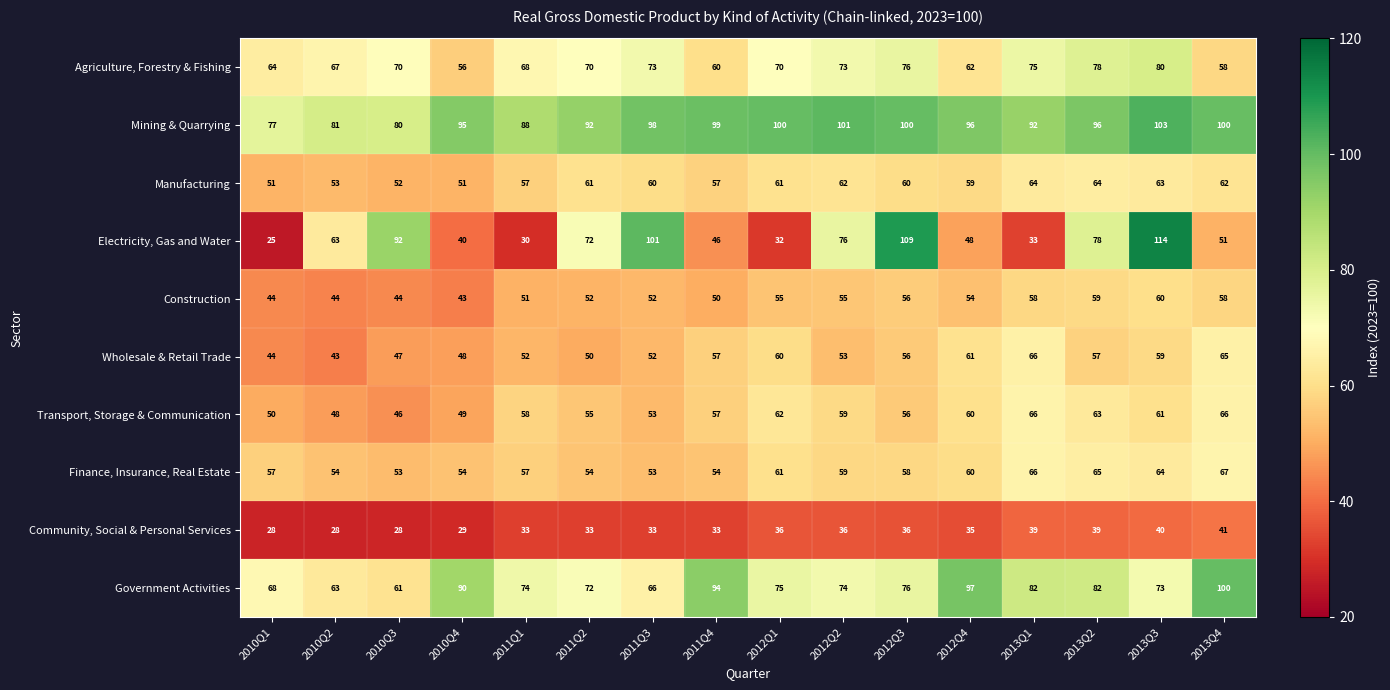

What is the difference between the maximum and minimum values in the Transport, Storage & Communication series?

20